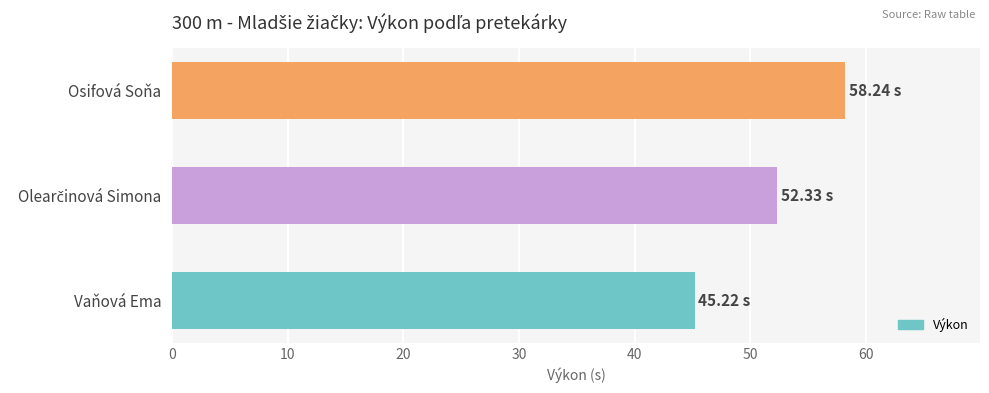

What is the average value?

51.9